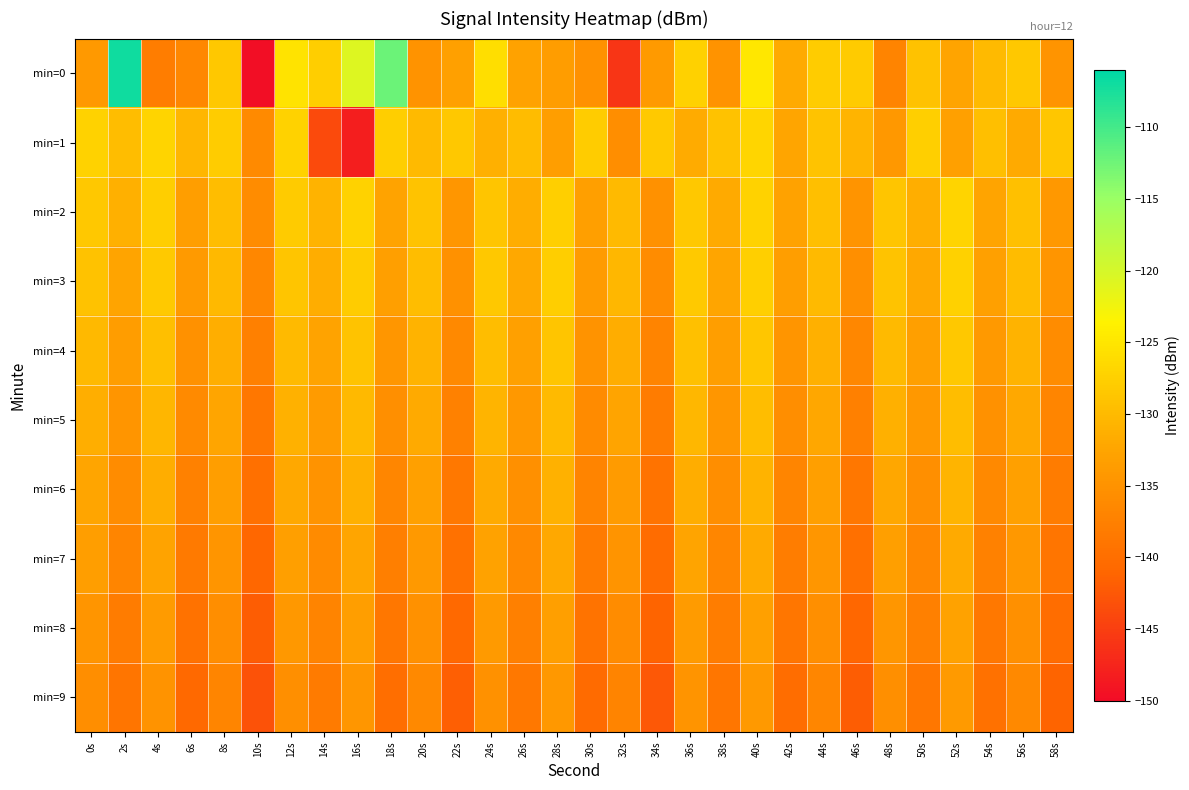

List the series in order of their peak value, lowest first.

min=9, min=8, min=7, min=6, min=5, min=4, min=3, min=2, min=1, min=0